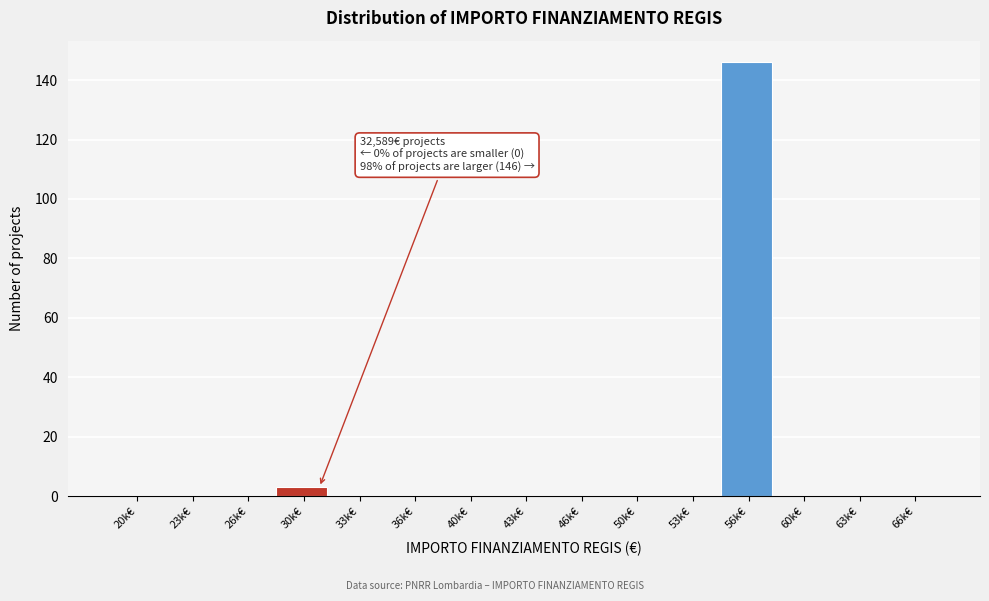

Reading left to right, list all the values displayed in this chart.

20k€=0	23k€=0	26k€=0	30k€=3	33k€=0	36k€=0	40k€=0	43k€=0	46k€=0	50k€=0	53k€=0	56k€=146	60k€=0	63k€=0	66k€=0